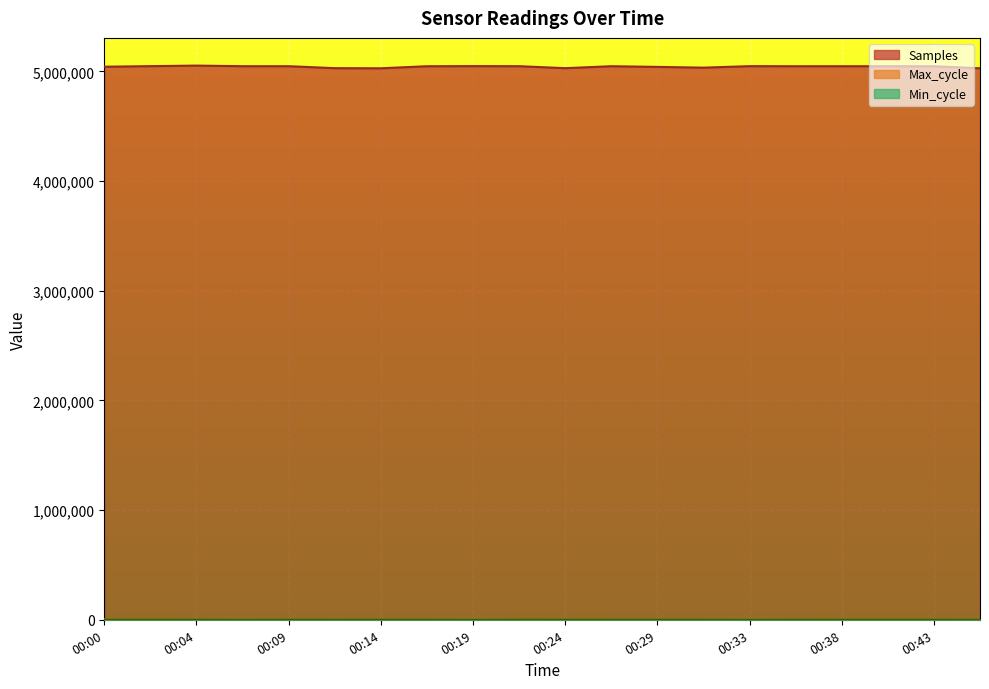

True or false: Max_cycle and Samples intersect in this chart.

False